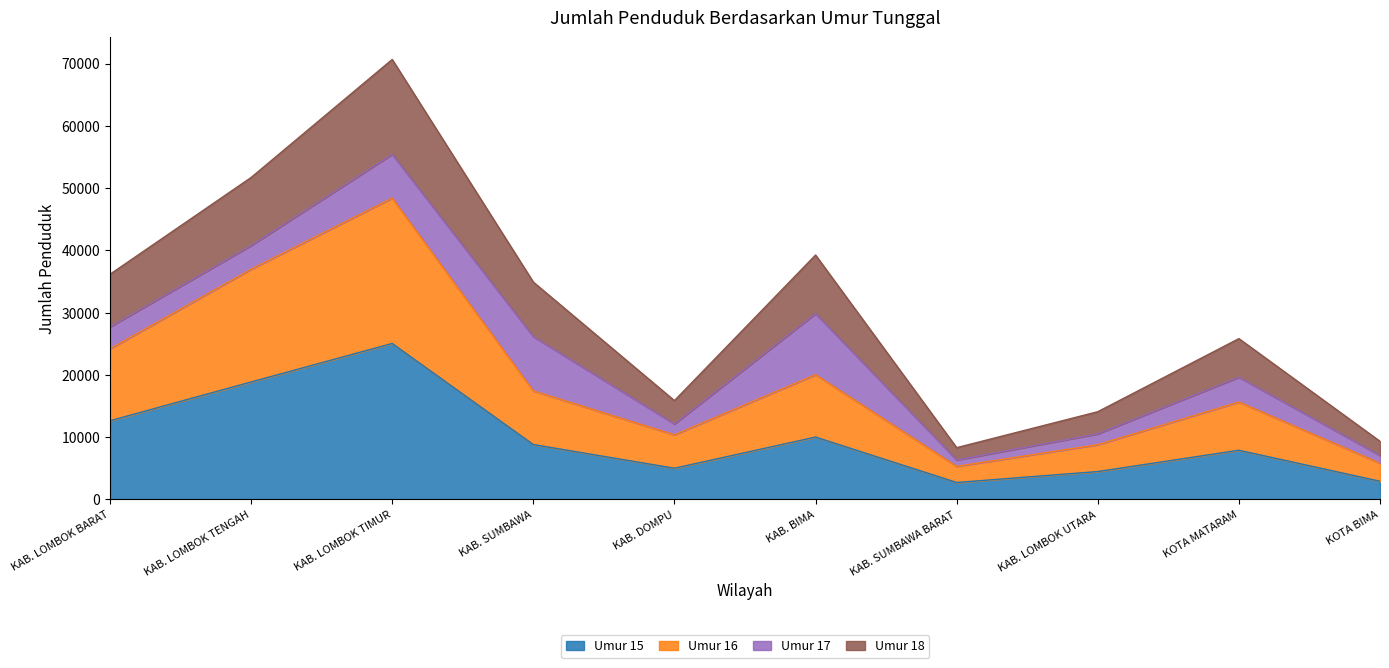

Count the number of categories in the chart.

10